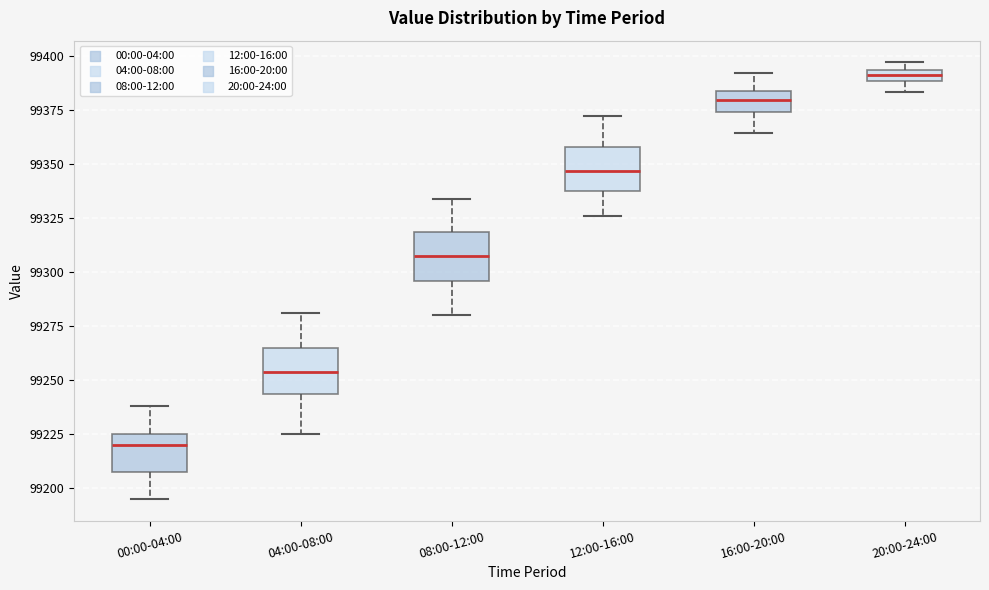

Where does the median line of the box for 08:00-12:00 sit on the y-axis? The values are not printed on the chart, so give them approximately, as read against the axis.

99305